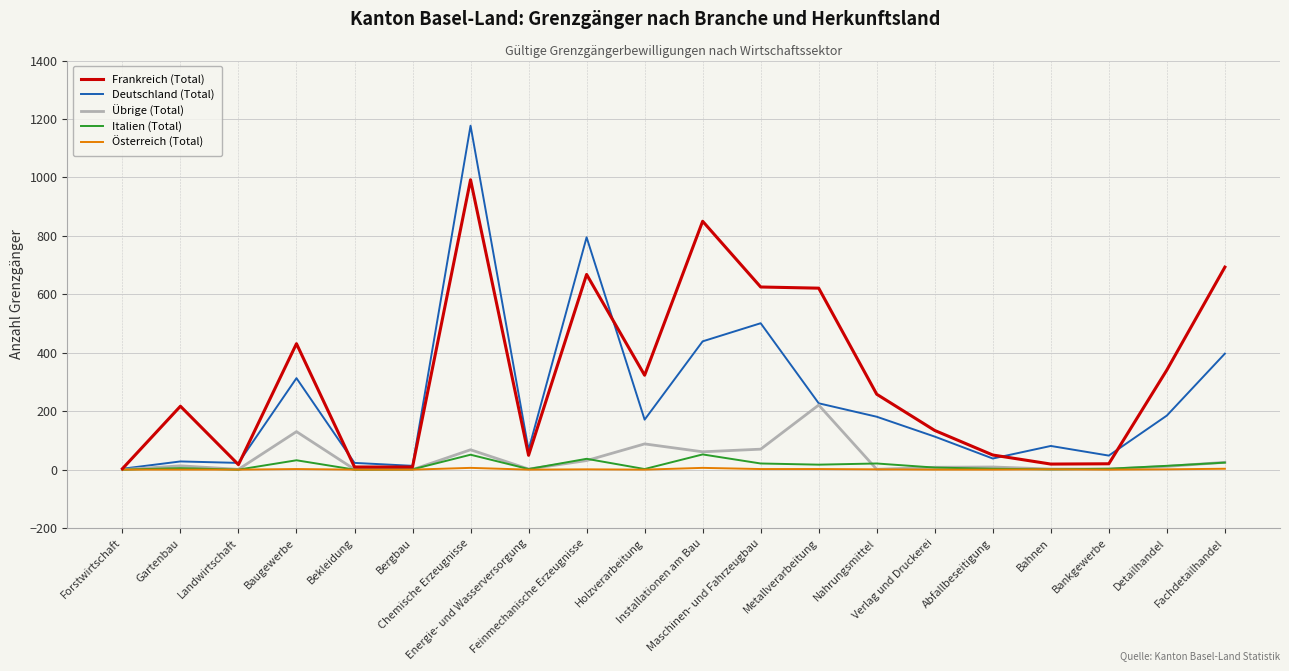

What is the maximum value shown in the chart?

1177